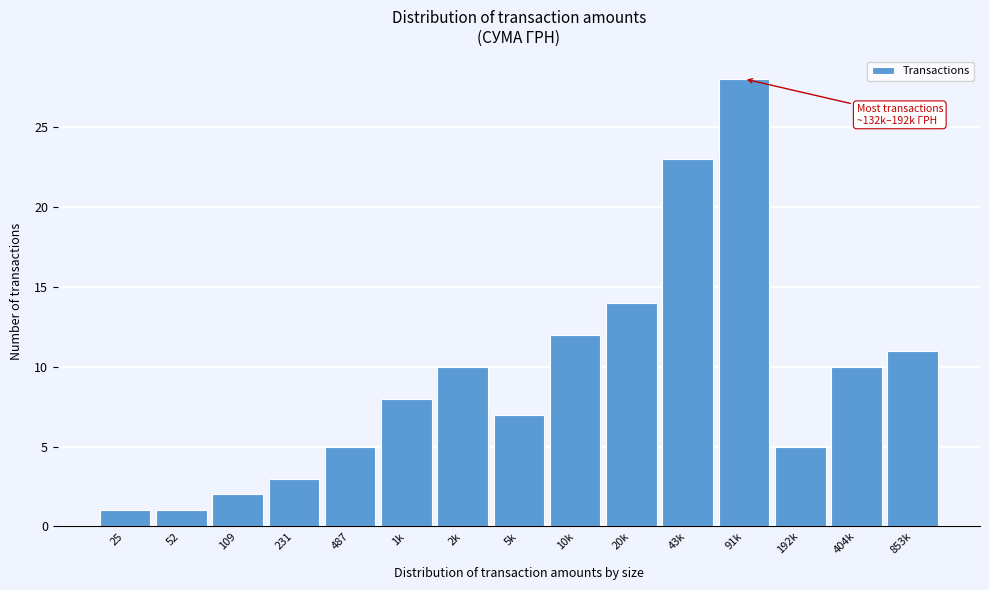

Reading left to right, extract all data points from this chart.

1	1	2	3	5	8	10	7	12	14	23	28	5	10	11